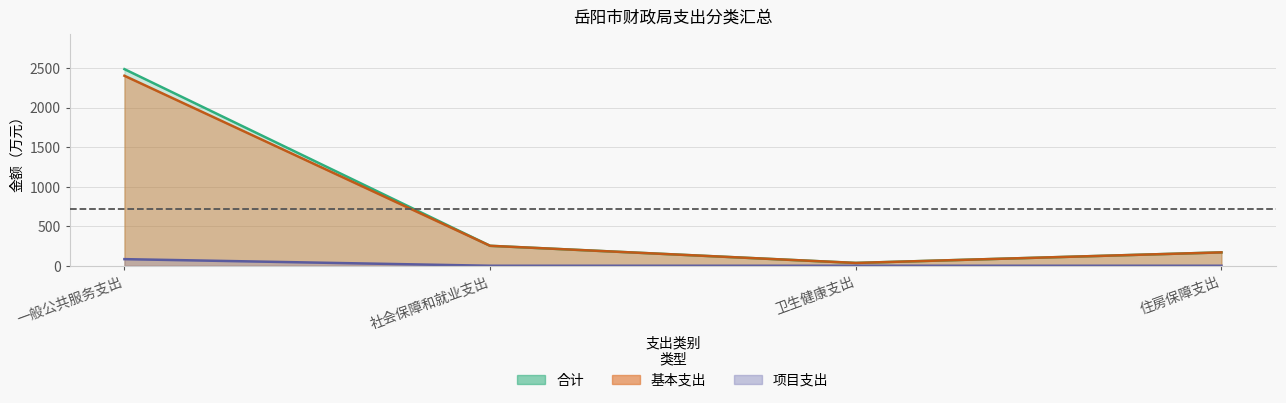

What are all the series names shown in the legend?

合计, 基本支出, 项目支出